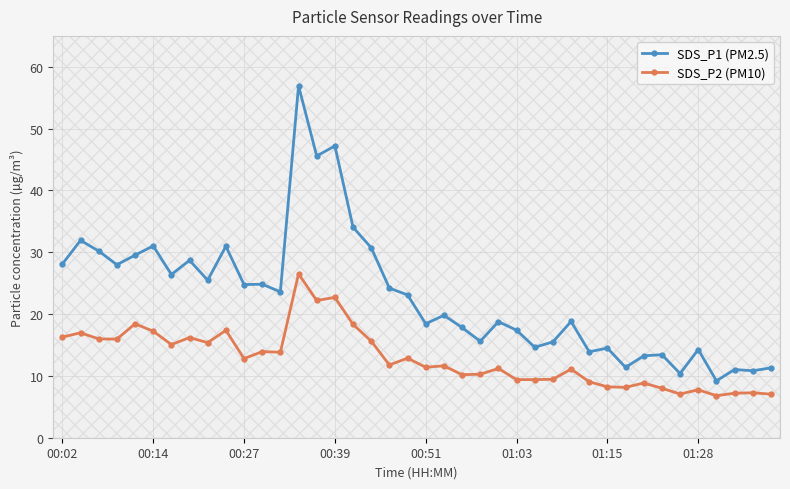

What are all the series names shown in the legend?

SDS_P1 (PM2.5), SDS_P2 (PM10)